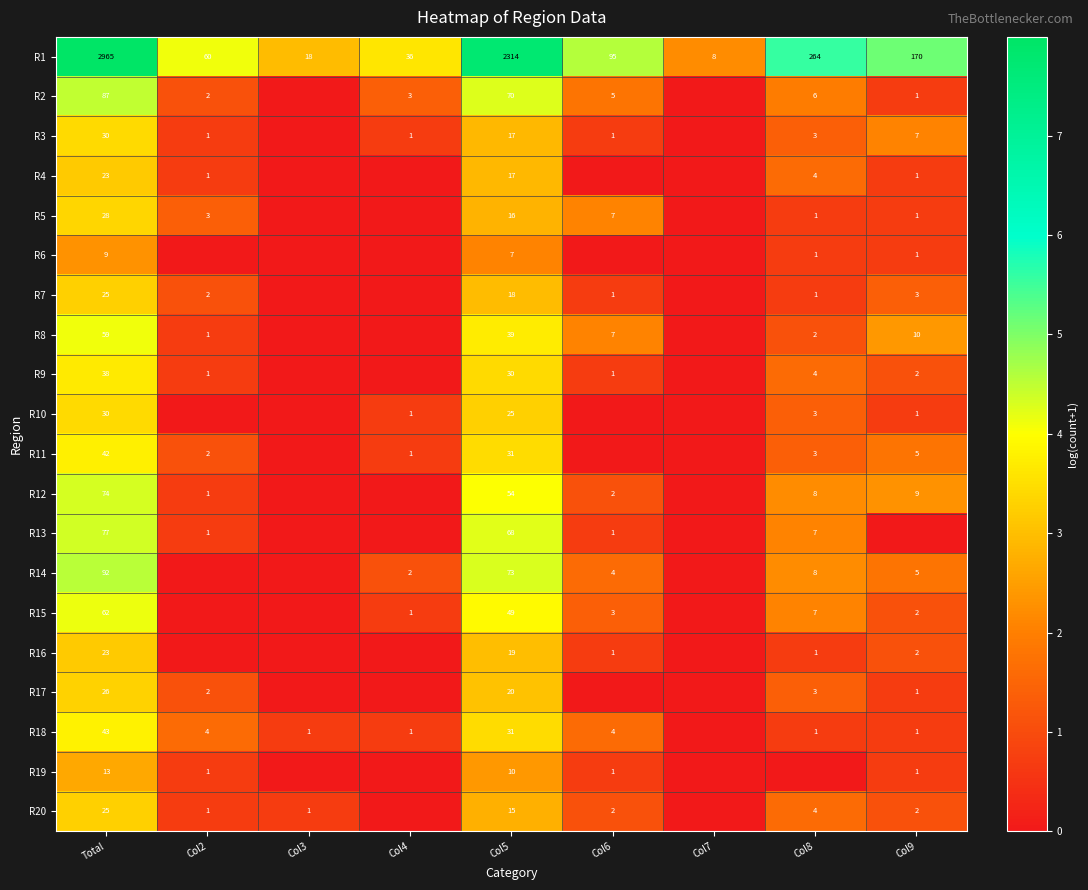

The value of R10 at Col4 is 1. True or false?

True